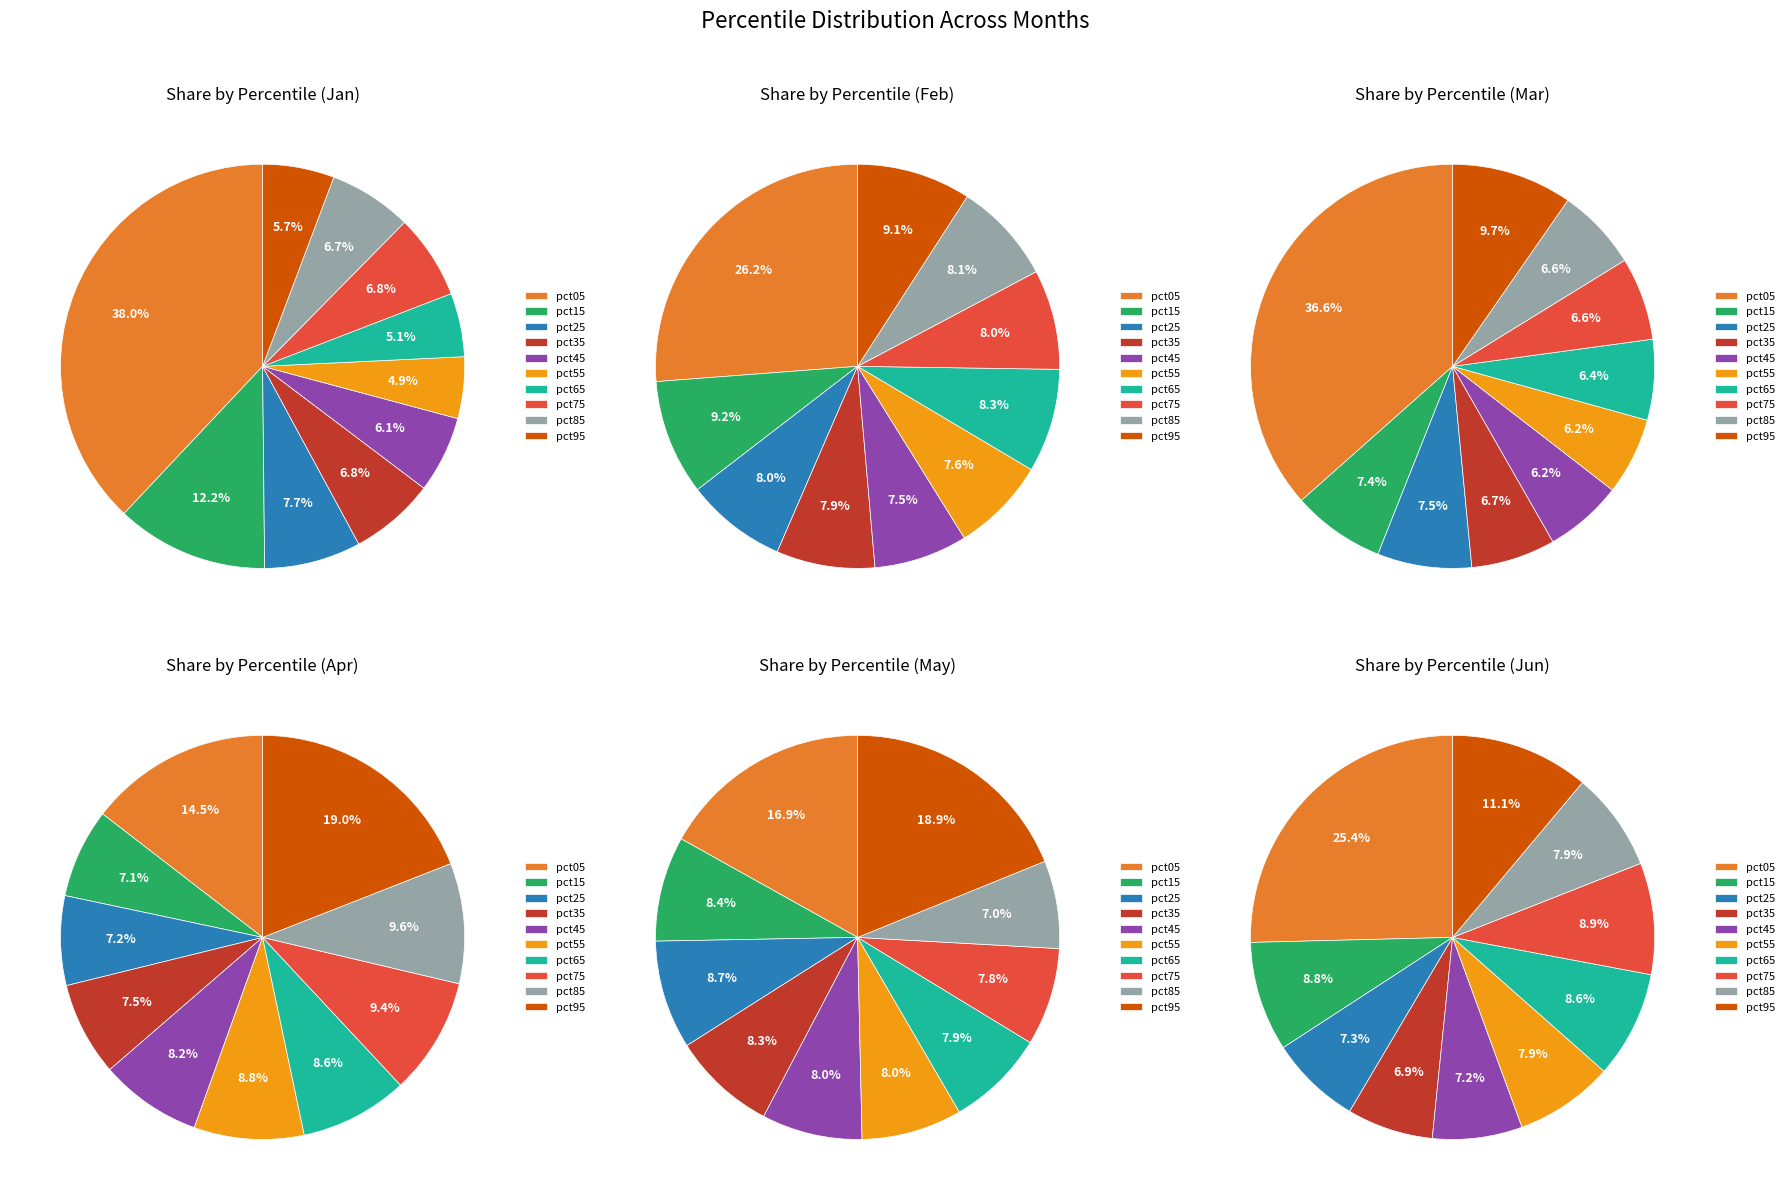

True or false: pct45 accounts for 8% of the total.

True